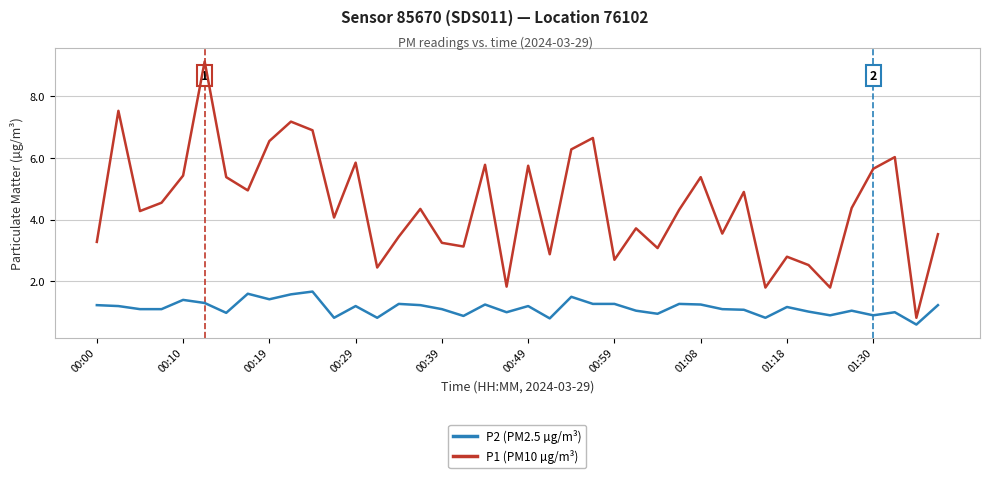

At how many categories does at least one series exceed 5?

15